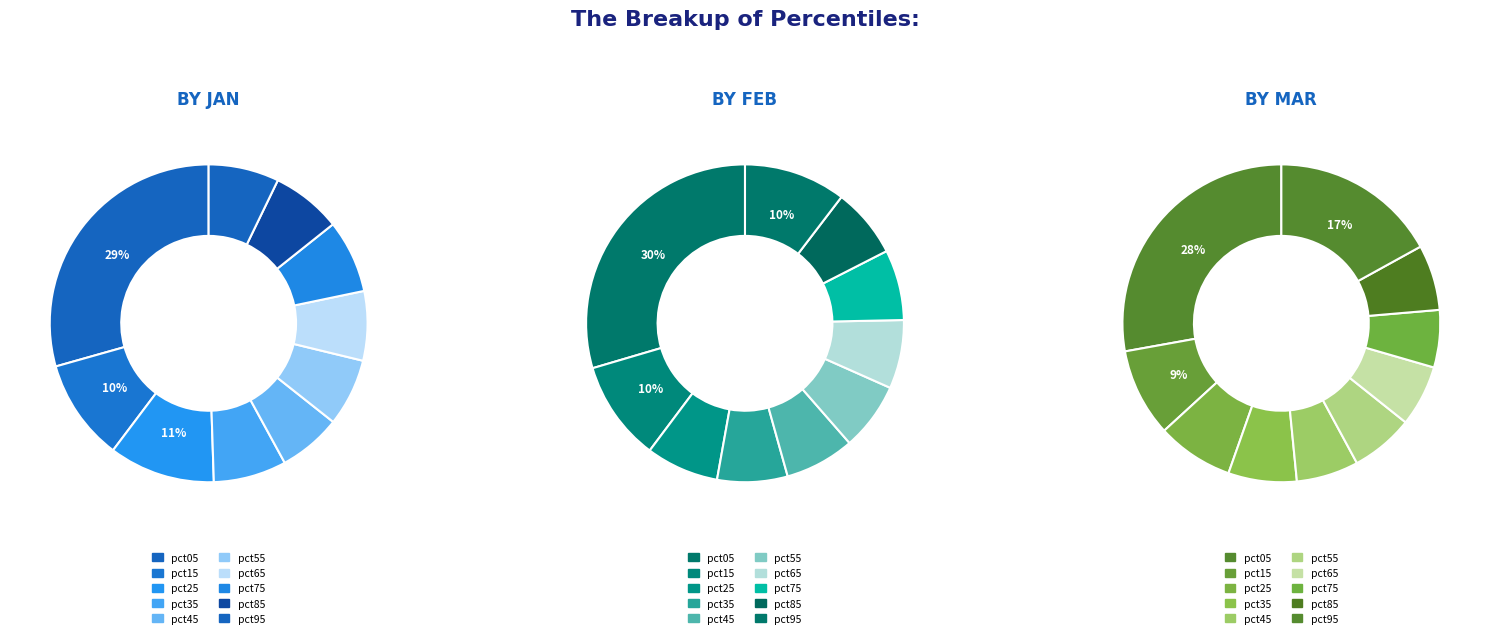

The pct95 slice represents 10% of the pie. True or false?

True